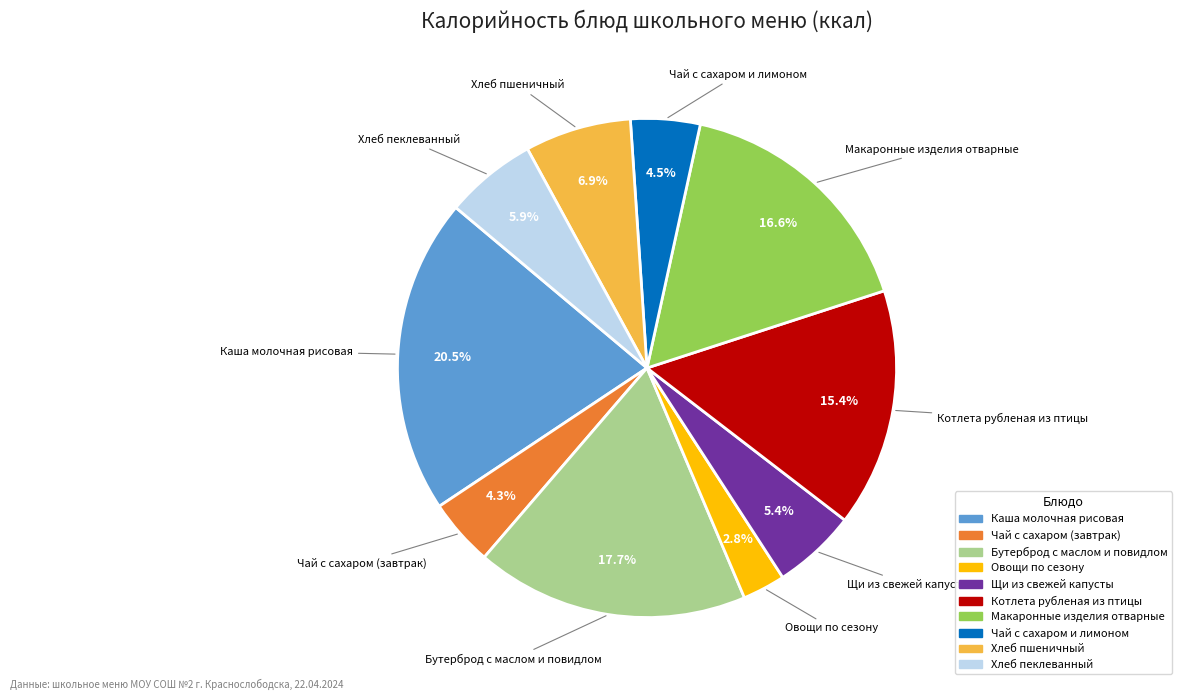

True or false: Овощи по сезону accounts for 3% of the total.

True